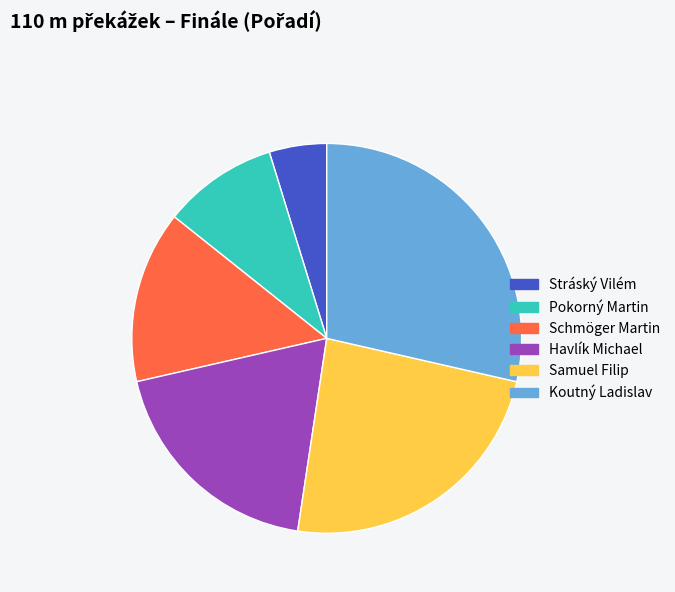

Combined, do Stráský Vilém and Schmöger Martin account for over 50%?

No